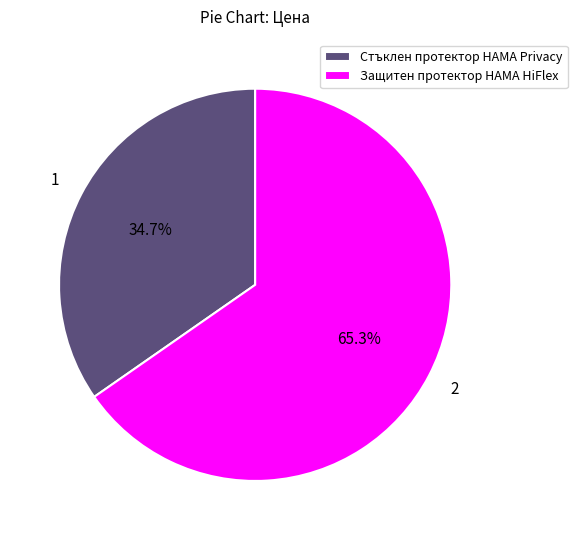

How many slices are in this pie chart?

2